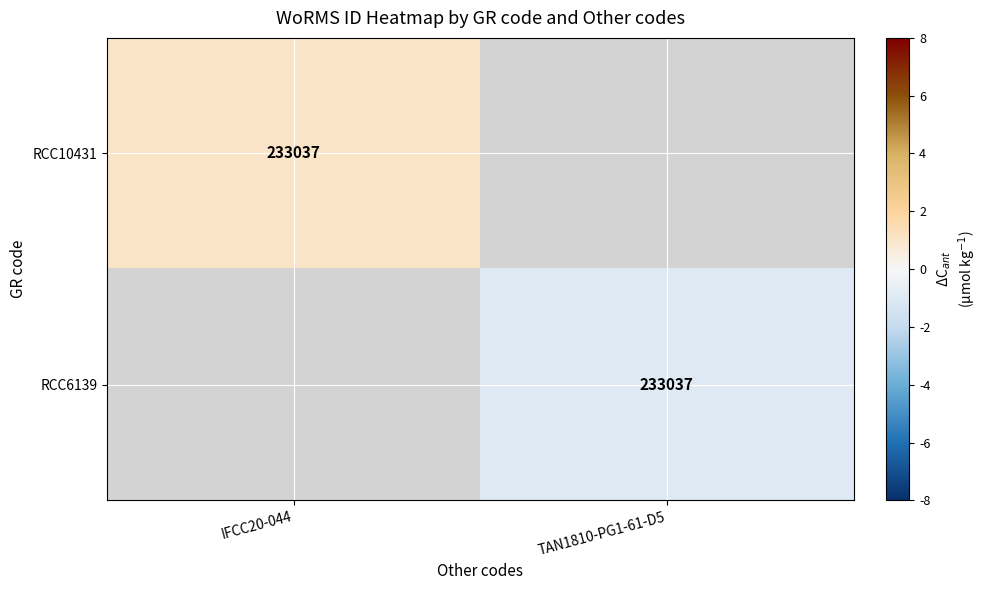

The RCC6139 series shows -1.6 at TAN1810-PG1-61-D5. True or false?

False